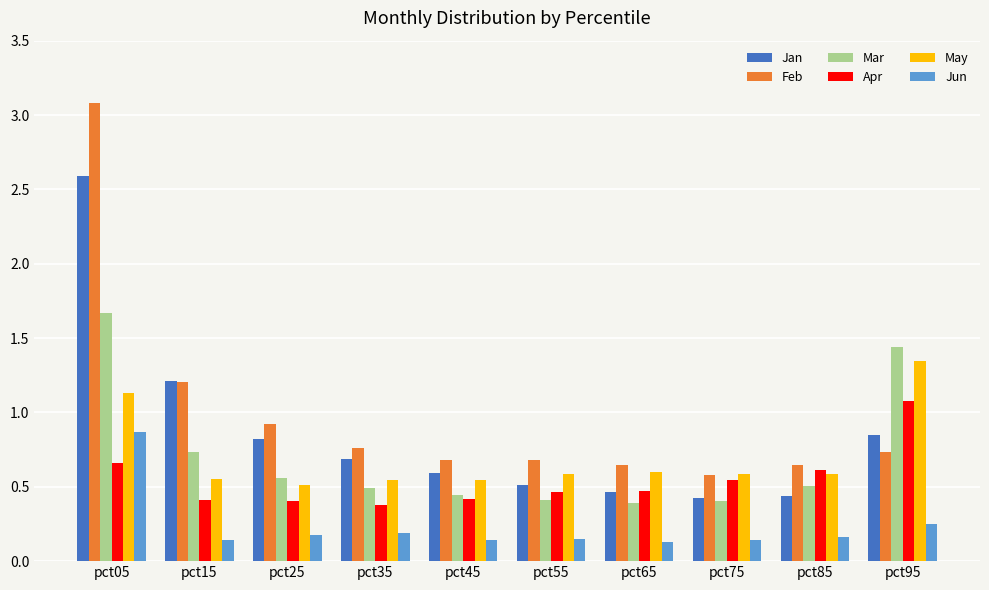

Rank the series at pct25 from lowest to highest value.

Jun, Apr, May, Mar, Jan, Feb